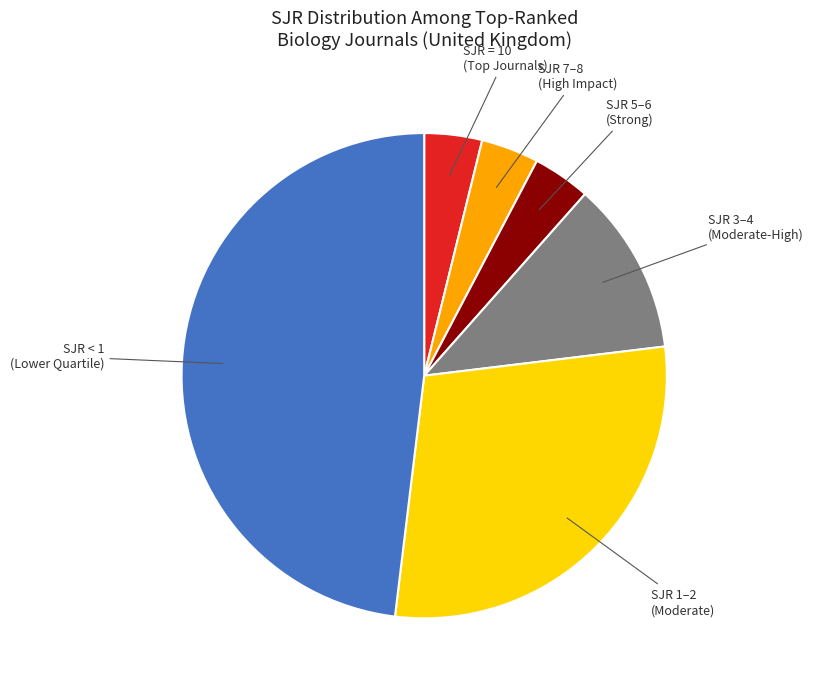

Count the number of slices in the pie.

6